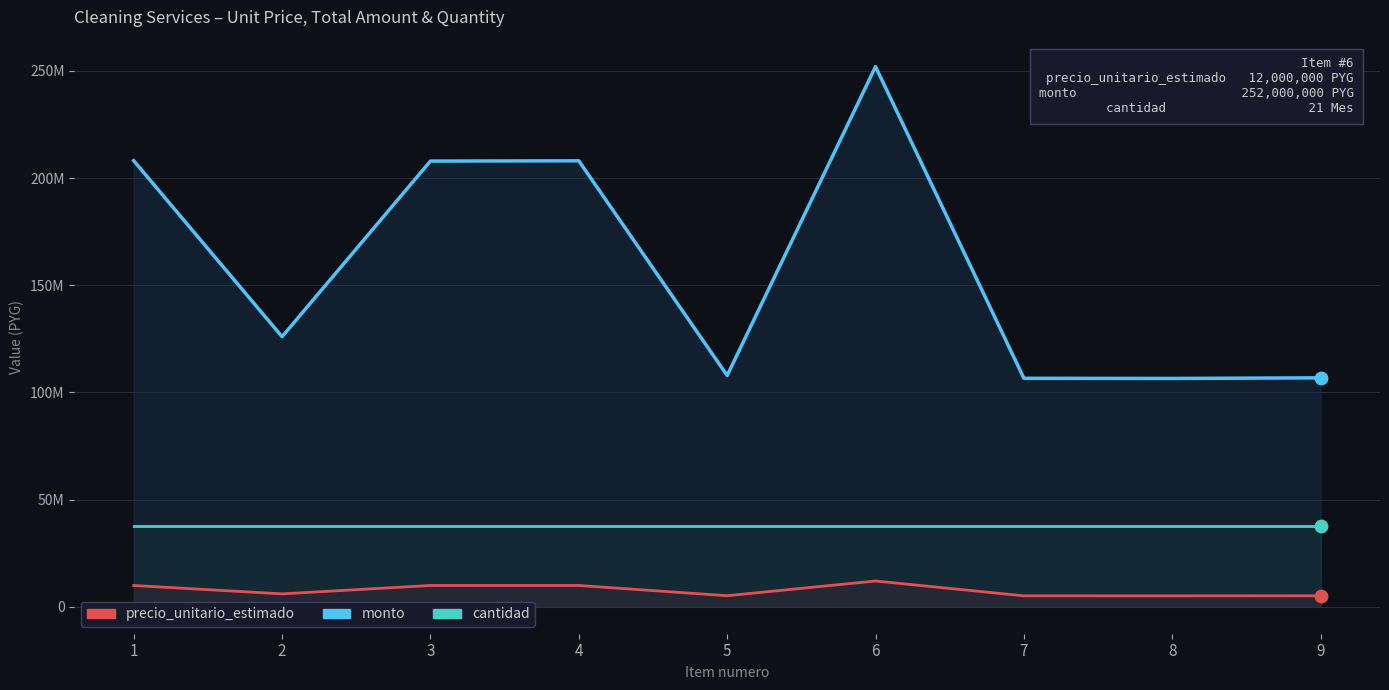

What are all the series names shown in the legend?

monto, precio_unitario_estimado, cantidad